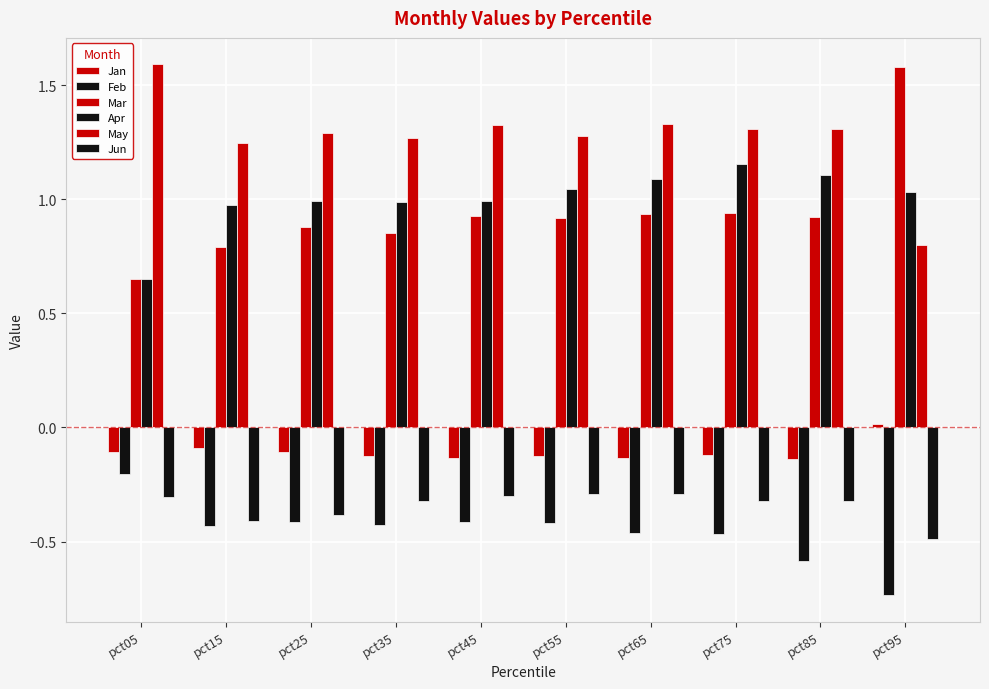

The value of Jan at pct65 is -0.2. True or false?

False